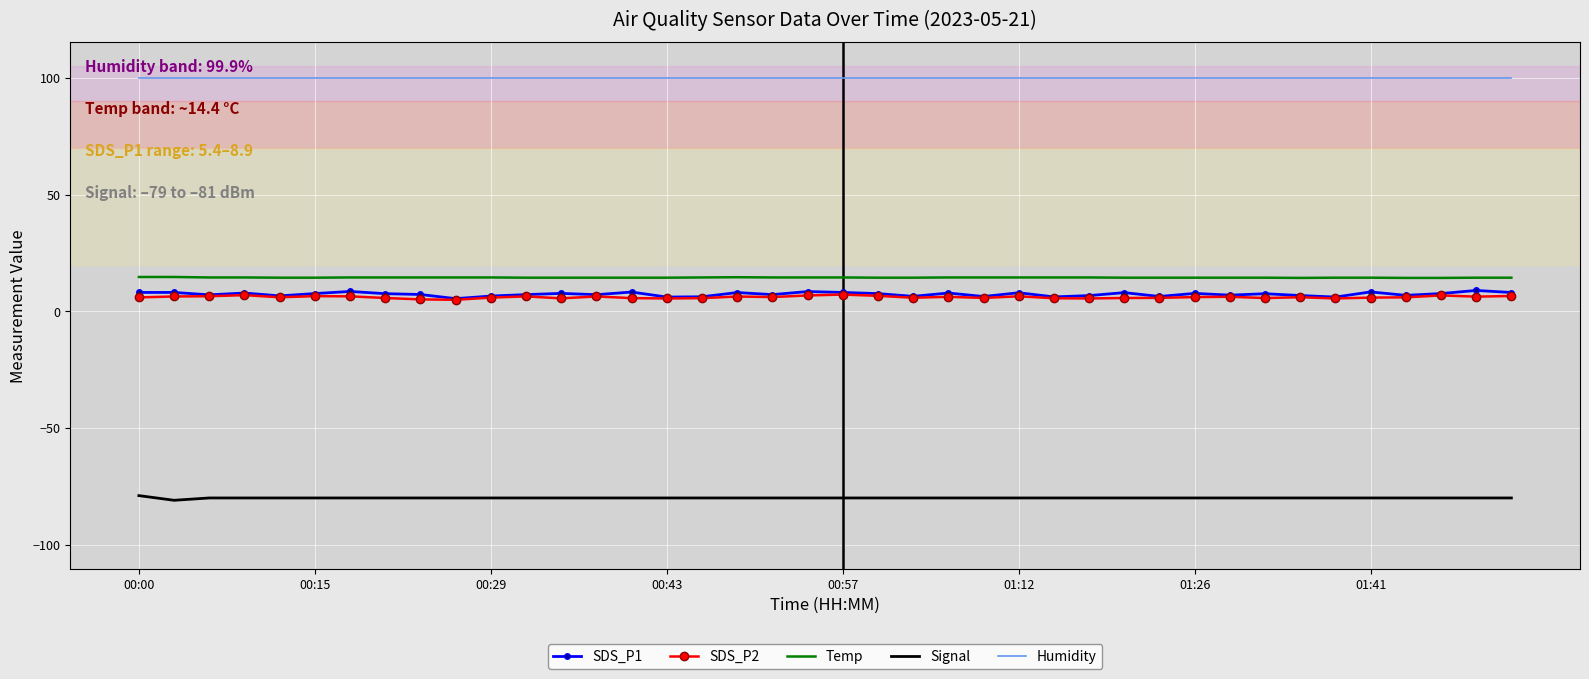

What is the difference between the maximum and minimum values in the Signal series?

2.0